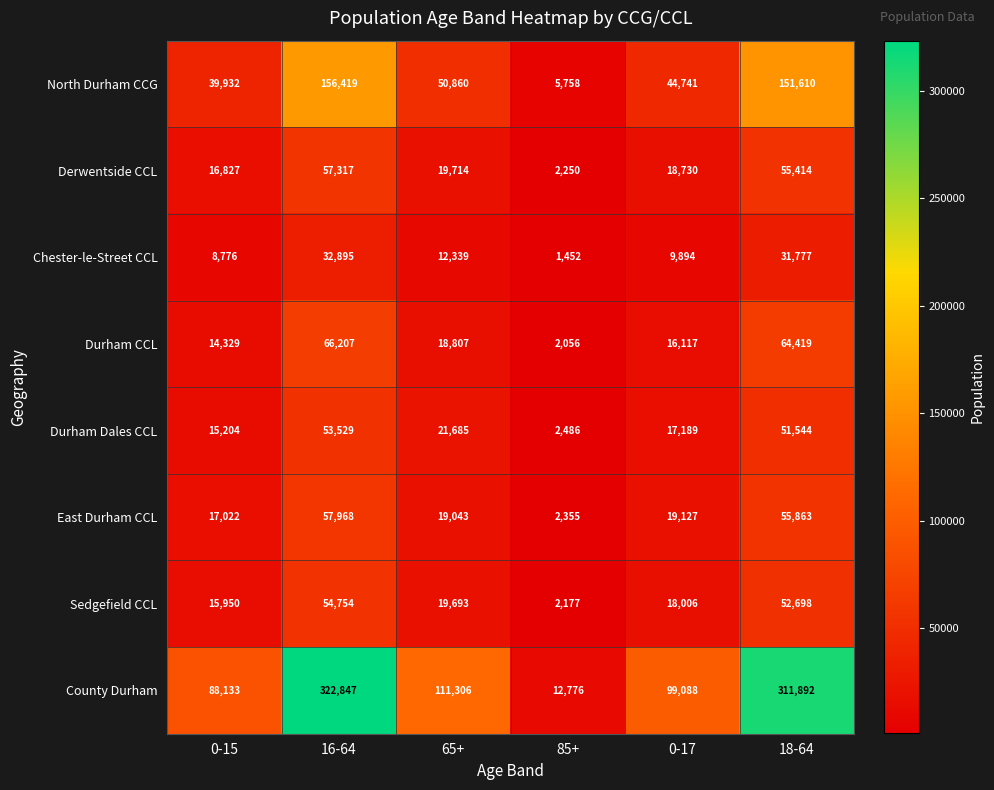

Which series changed the most between 0-15 and 16-64?

County Durham